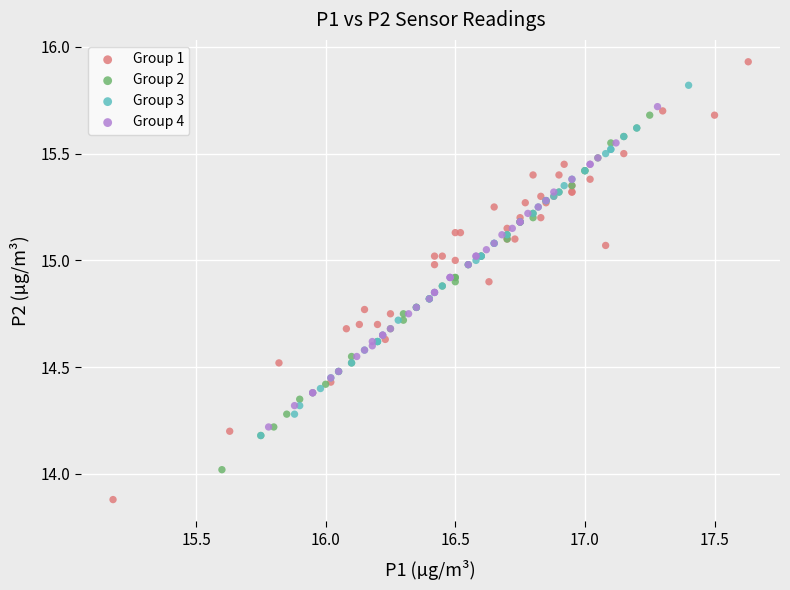

Which series contains the highest Y value?

Group 1